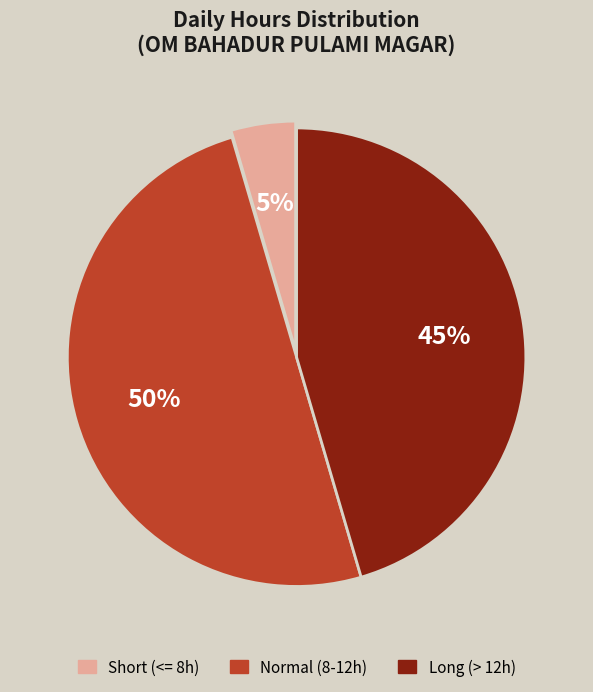

True or false: Long (> 12h) accounts for 33% of the total.

False